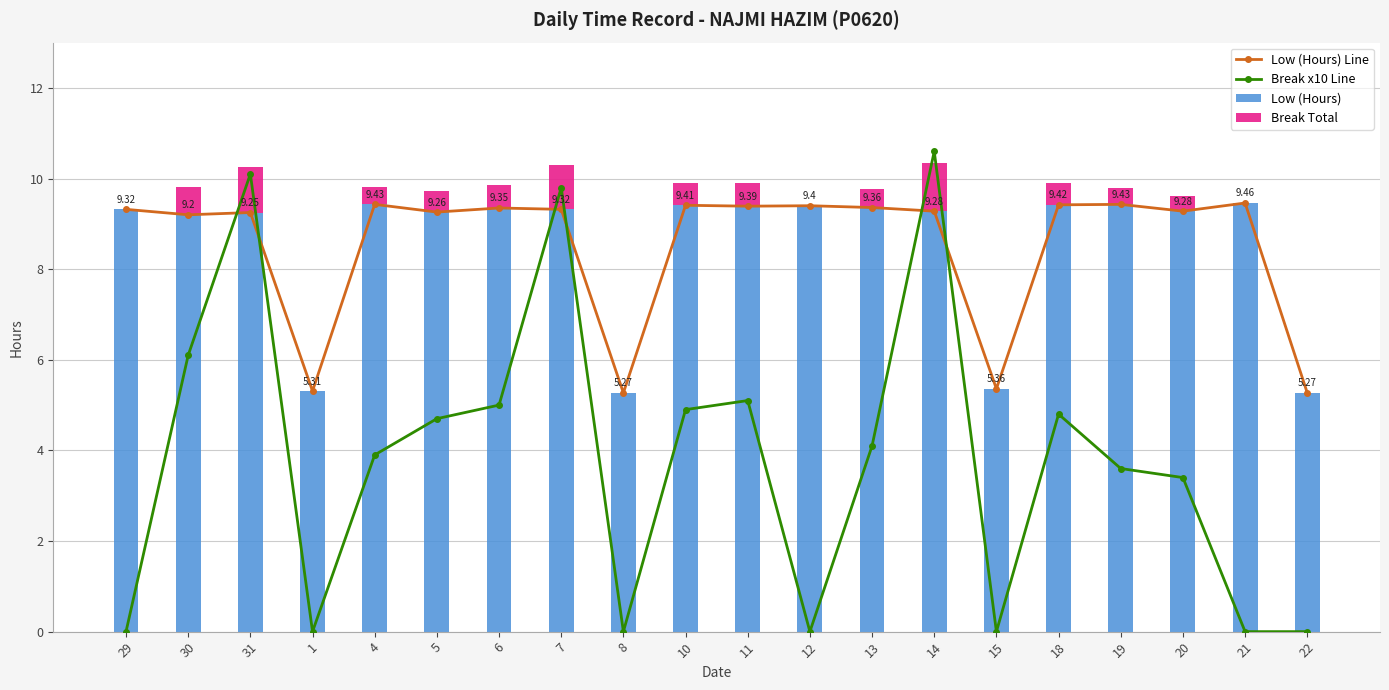

Reading left to right, list all the values displayed in this chart.

Low (Hours) Line: 29=9.3	30=9.2	31=9.2	1=5.3	4=9.4	5=9.3	6=9.3	7=9.3	8=5.3	10=9.4	11=9.4	12=9.4	13=9.4	14=9.3	15=5.4	18=9.4	19=9.4	20=9.3	21=9.5	22=5.3
Break x10 Line: 29=0.0	30=6.1	31=10.1	1=0.0	4=3.9	5=4.7	6=5.0	7=9.8	8=0.0	10=4.9	11=5.1	12=0.0	13=4.1	14=10.6	15=0.0	18=4.8	19=3.6	20=3.4	21=0.0	22=0.0
Low (Hours): 29=9.3	30=9.2	31=9.2	1=5.3	4=9.4	5=9.3	6=9.3	7=9.3	8=5.3	10=9.4	11=9.4	12=9.4	13=9.4	14=9.3	15=5.4	18=9.4	19=9.4	20=9.3	21=9.5	22=5.3
Break Total: 29=0.0	30=0.6	31=1.0	1=0.0	4=0.4	5=0.5	6=0.5	7=1.0	8=0.0	10=0.5	11=0.5	12=0.0	13=0.4	14=1.1	15=0.0	18=0.5	19=0.4	20=0.3	21=0.0	22=0.0